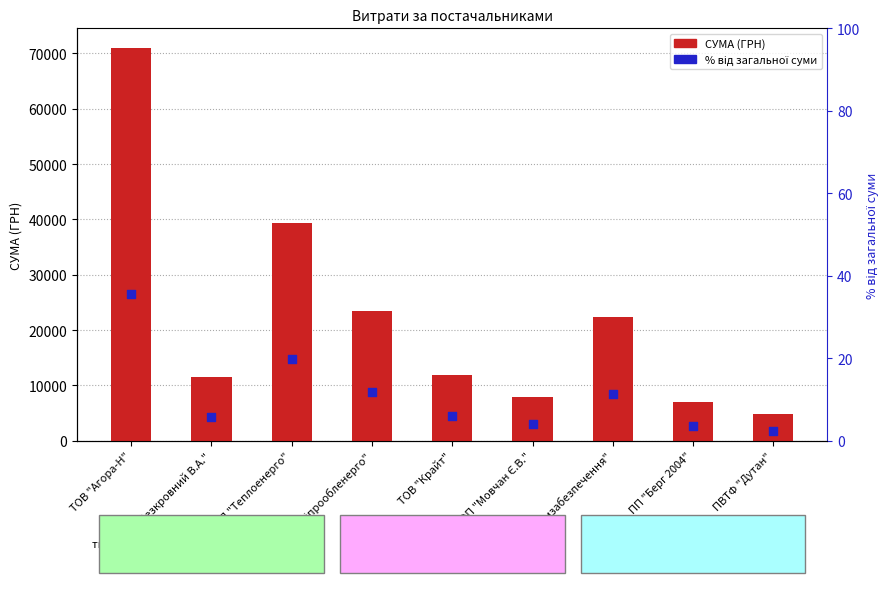

At how many categories does at least one series exceed 35425?

2